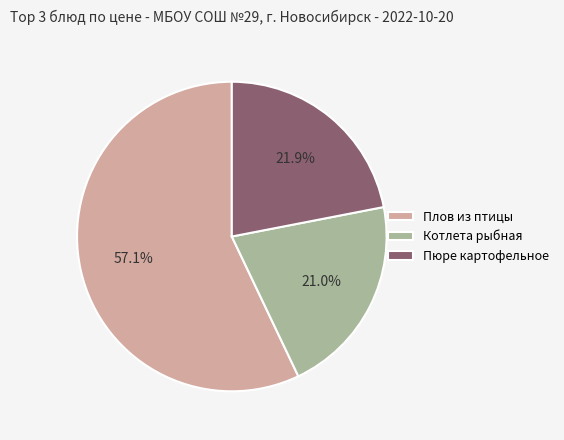

Rank the categories by value from lowest to highest.

Котлета рыбная, Пюре картофельное, Плов из птицы